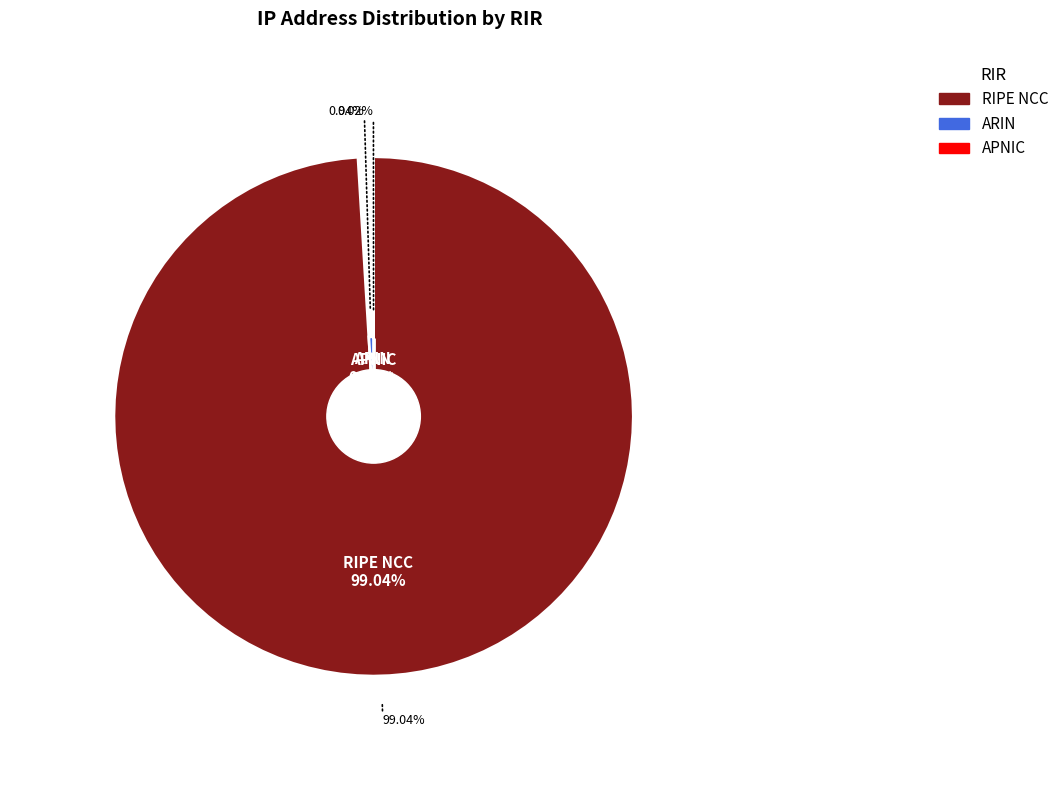

Which slice represents more than half of the pie?

RIPE NCC